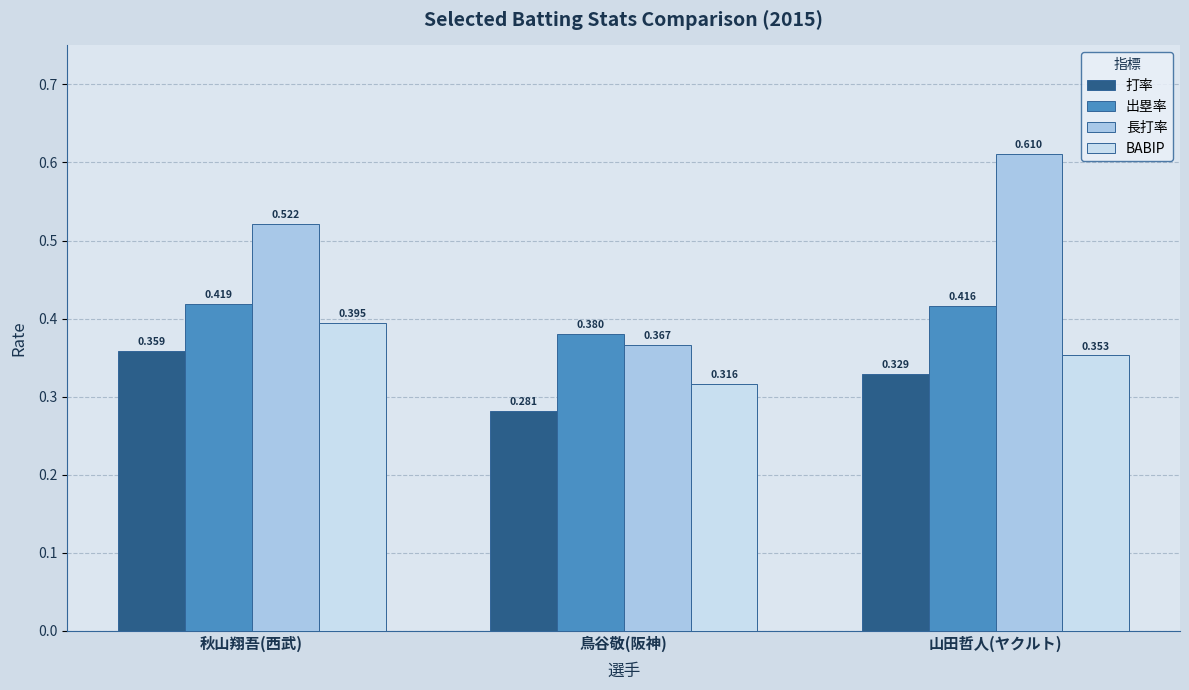

At which label does 打率 reach its minimum?

鳥谷敬(阪神)